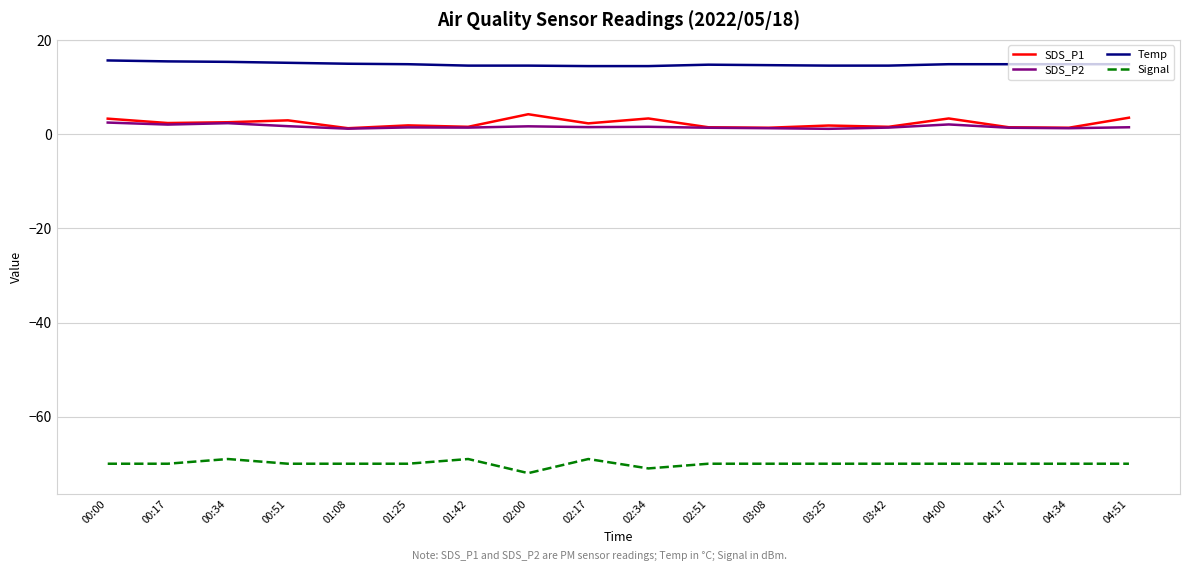

What is the maximum value for SDS_P2?

2.5